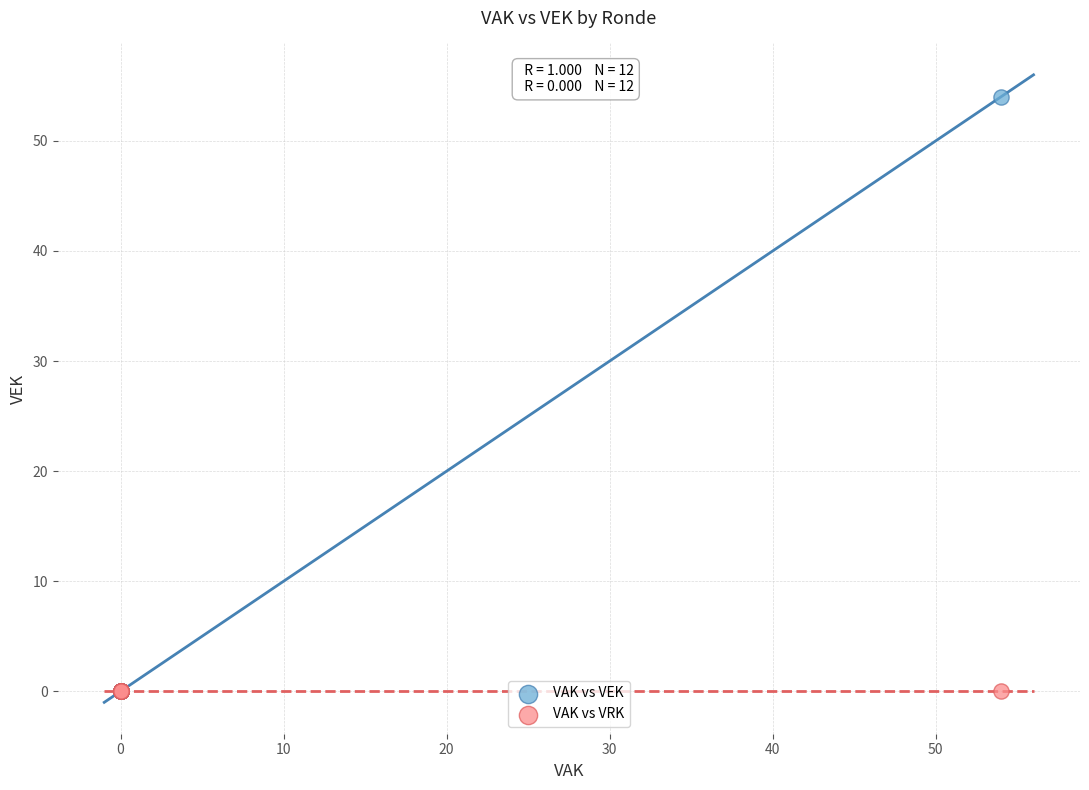

What are all the series names shown in the legend?

VAK vs VEK, VAK vs VRK